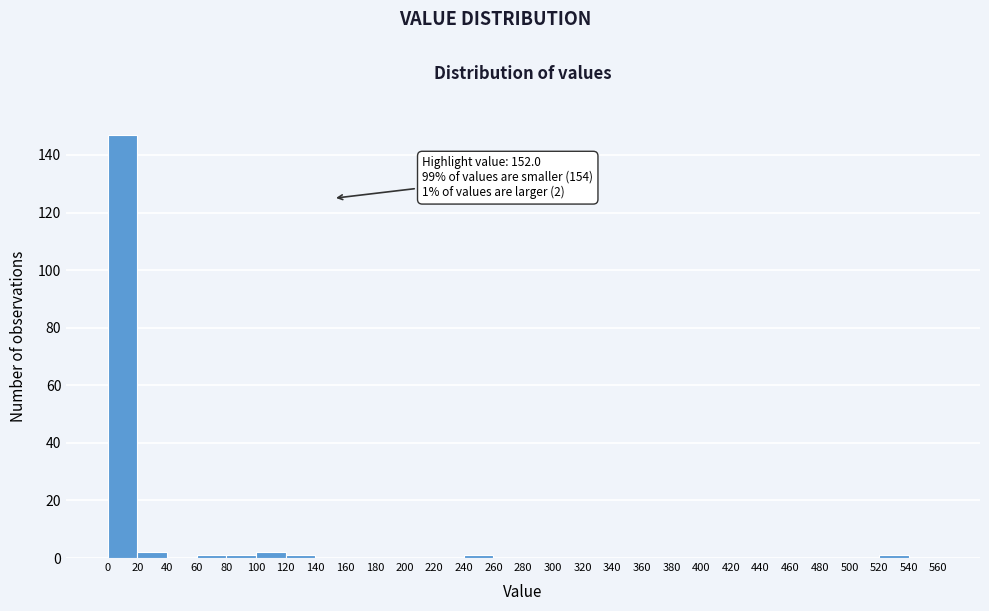

Which range on the x-axis has the tallest bar?

0 to 20